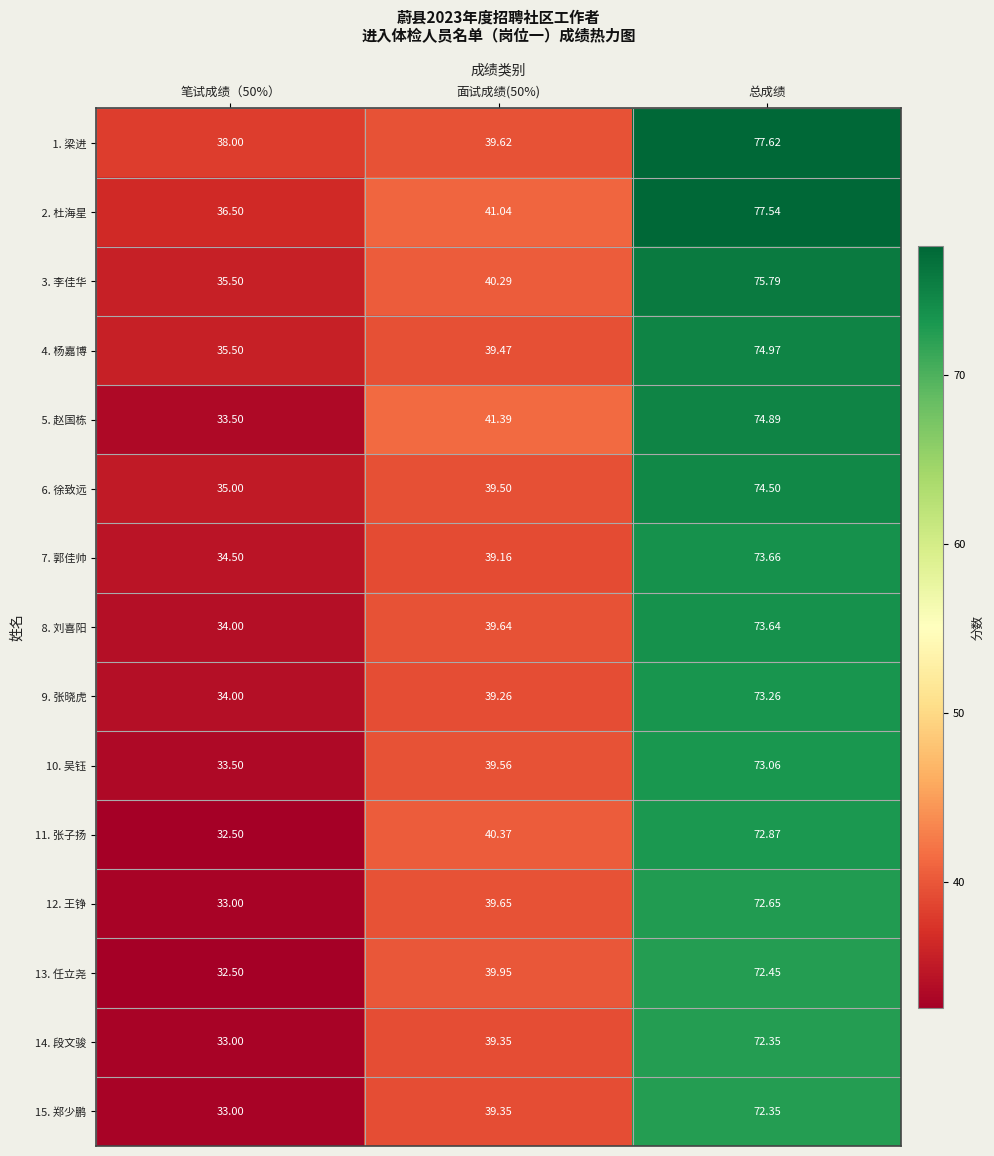

At which category is the sum across all series the highest?

总成绩